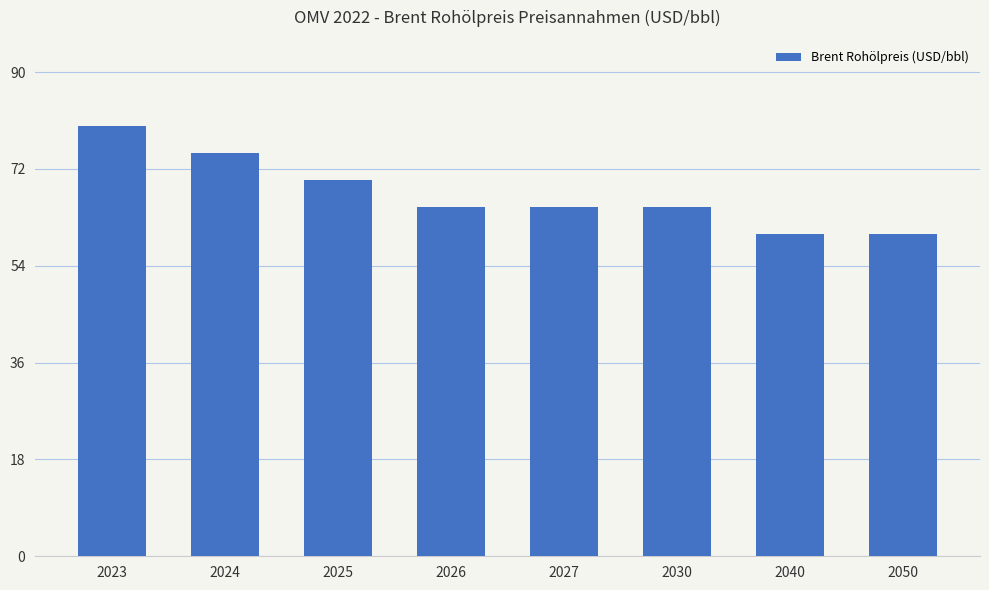

What is the average value?

68